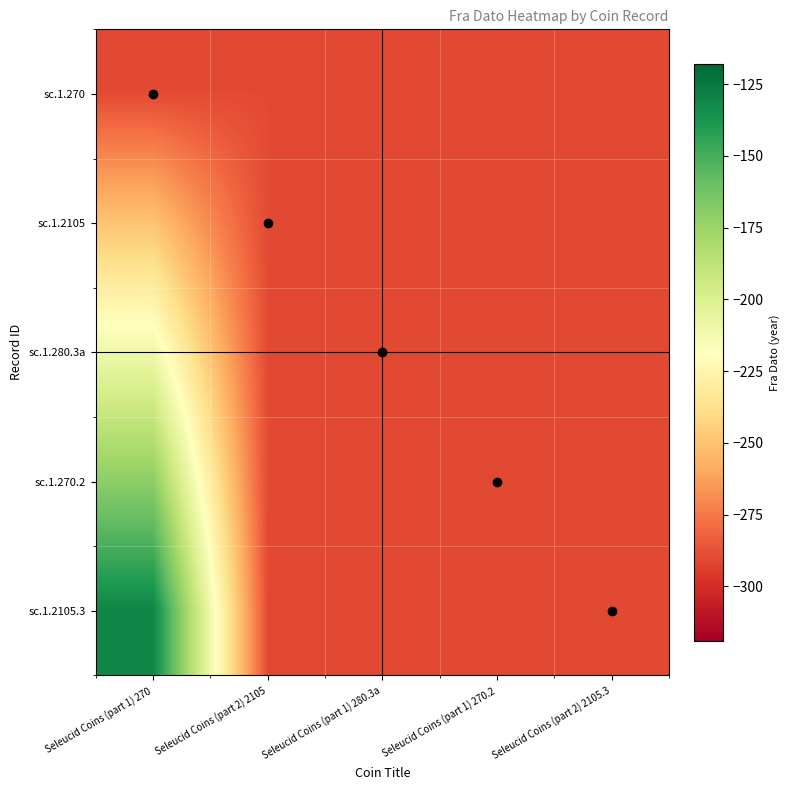

Reading left to right, what are all the values shown in this chart?

sc.1.270: Seleucid Coins (part 1) 270=-290.0	Seleucid Coins (part 2) 2105=-290.0	Seleucid Coins (part 1) 280.3a=-290.0	Seleucid Coins (part 1) 270.2=-290.0	Seleucid Coins (part 2) 2105.3=-290.0
sc.1.2105: Seleucid Coins (part 1) 270=-250.2	Seleucid Coins (part 2) 2105=-290.0	Seleucid Coins (part 1) 280.3a=-290.0	Seleucid Coins (part 1) 270.2=-290.0	Seleucid Coins (part 2) 2105.3=-290.0
sc.1.280.3a: Seleucid Coins (part 1) 270=-210.5	Seleucid Coins (part 2) 2105=-290.0	Seleucid Coins (part 1) 280.3a=-290.0	Seleucid Coins (part 1) 270.2=-290.0	Seleucid Coins (part 2) 2105.3=-290.0
sc.1.270.2: Seleucid Coins (part 1) 270=-170.8	Seleucid Coins (part 2) 2105=-290.0	Seleucid Coins (part 1) 280.3a=-290.0	Seleucid Coins (part 1) 270.2=-290.0	Seleucid Coins (part 2) 2105.3=-290.0
sc.1.2105.3: Seleucid Coins (part 1) 270=-131.0	Seleucid Coins (part 2) 2105=-290.0	Seleucid Coins (part 1) 280.3a=-290.0	Seleucid Coins (part 1) 270.2=-290.0	Seleucid Coins (part 2) 2105.3=-290.0